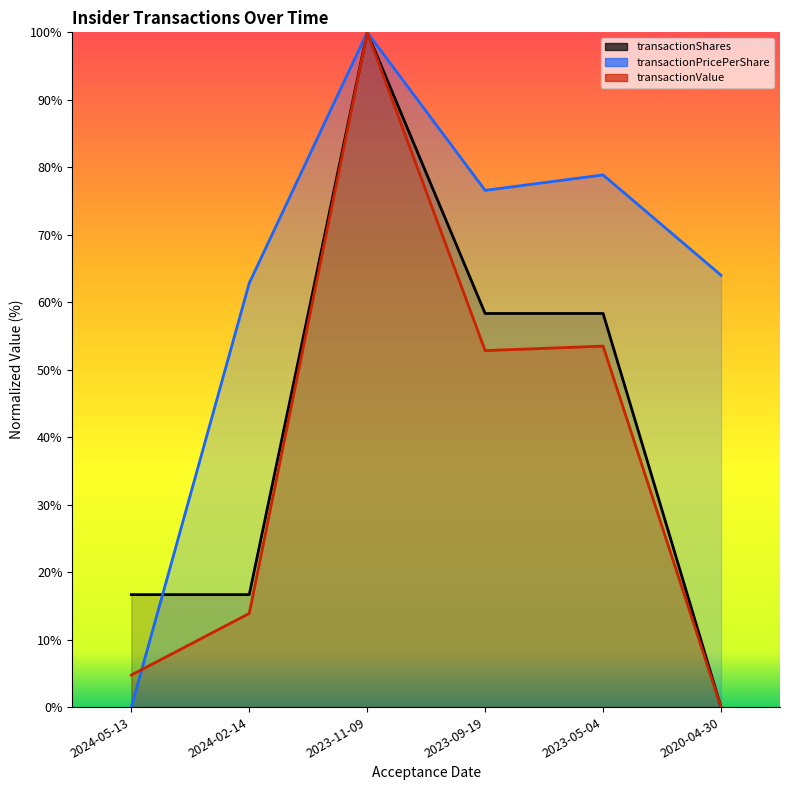

True or false: transactionShares and transactionValue intersect in this chart.

False